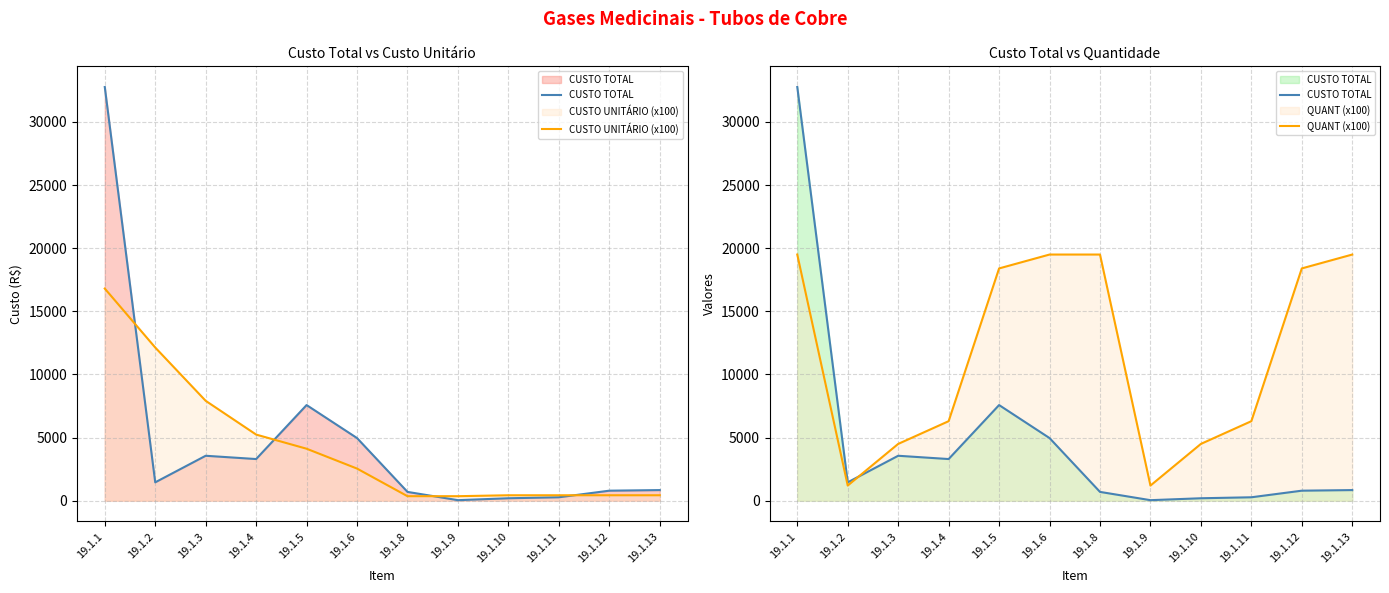

At 19.1.3, list the series in order from smallest to largest.

CUSTO TOTAL, QUANT (x100), CUSTO UNITÁRIO (x100)